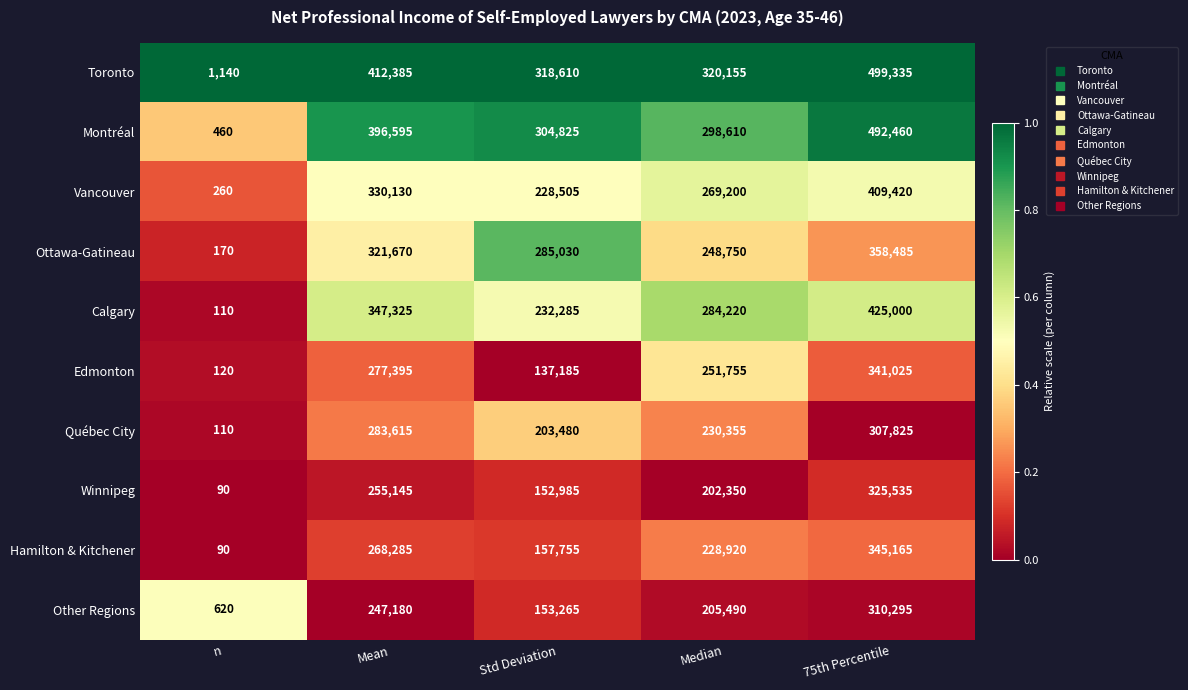

What is the sum of all Calgary values?

1288940